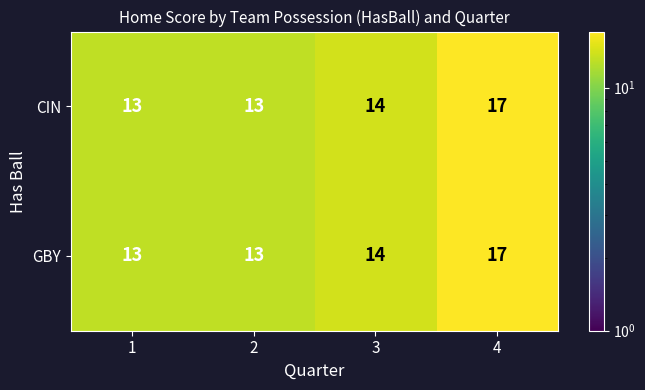

What is the sum of the CIN values at 3 and 1?

27